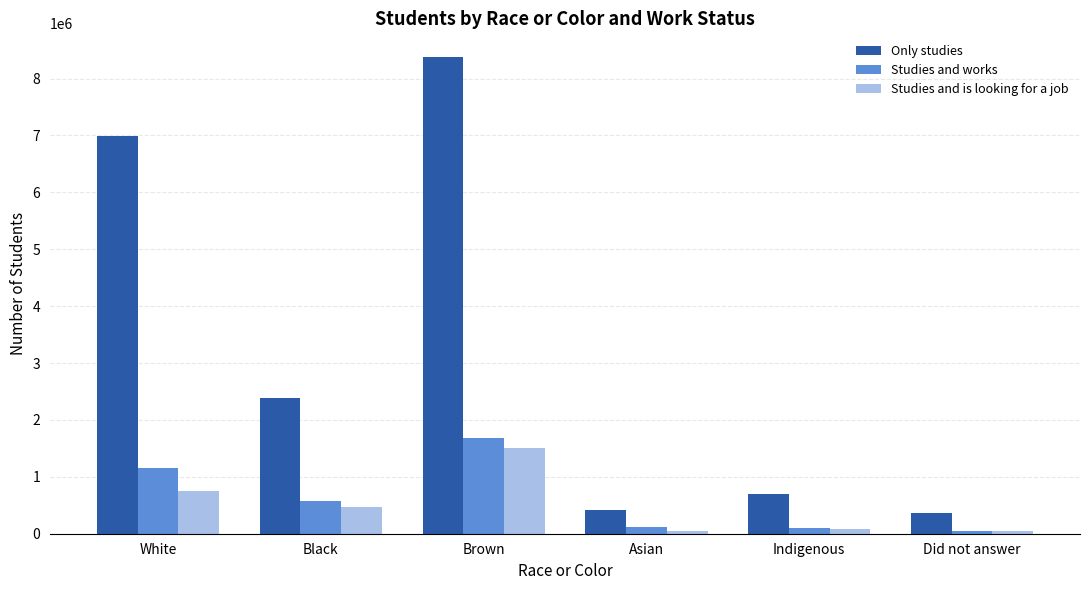

List the series in order of their peak value, lowest first.

Studies and is looking for a job, Studies and works, Only studies